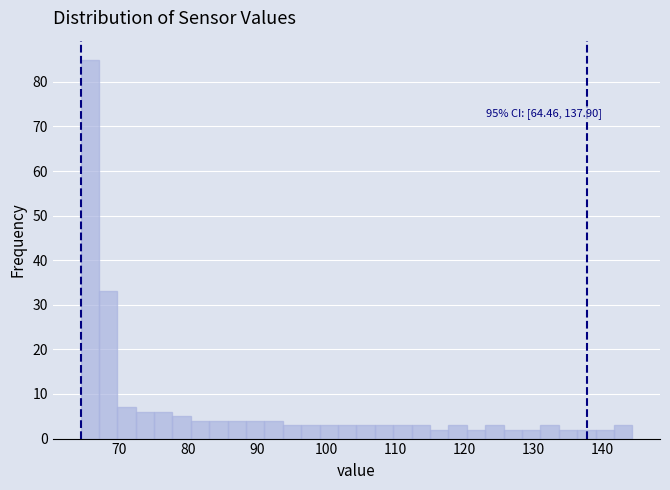

Read against the x-axis, roughly where is the centre of the tallest bar?

66